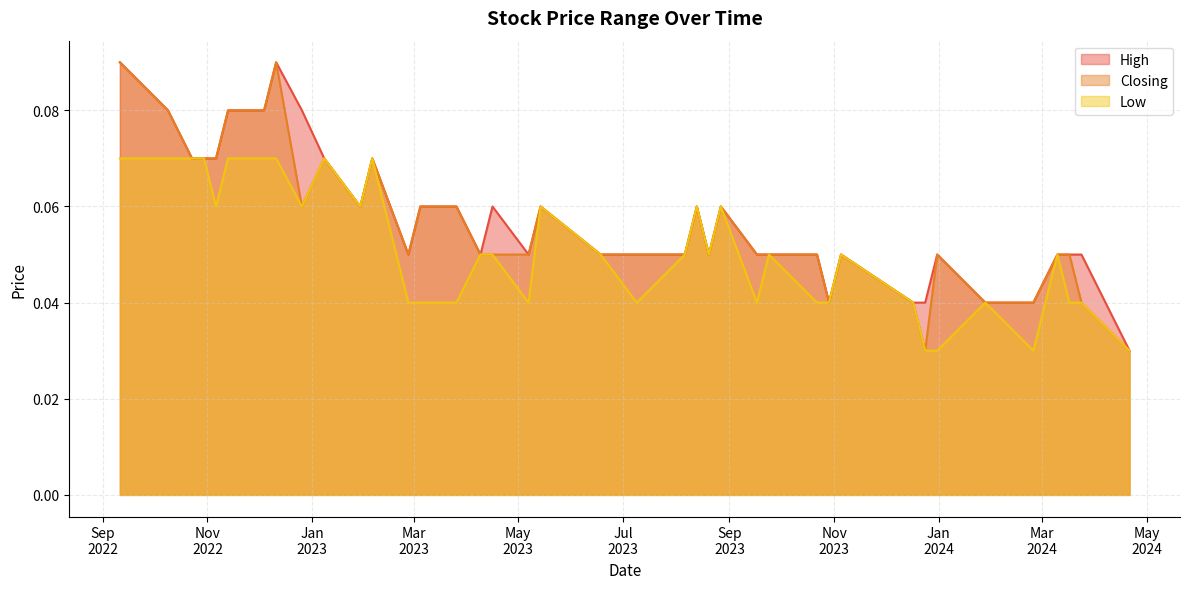

Count the number of categories in the chart.

40